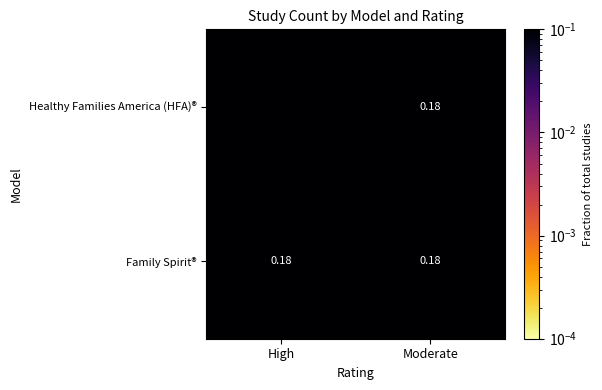

At which label does Healthy Families America (HFA)® reach its peak?

High